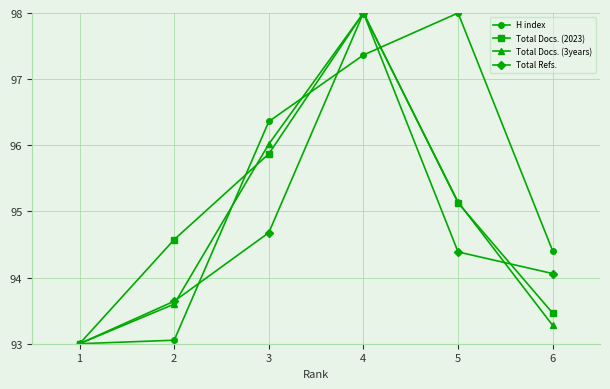

List the series in order of their overall mean, highest first.

H index, Total Docs. (2023), Total Docs. (3years), Total Refs.